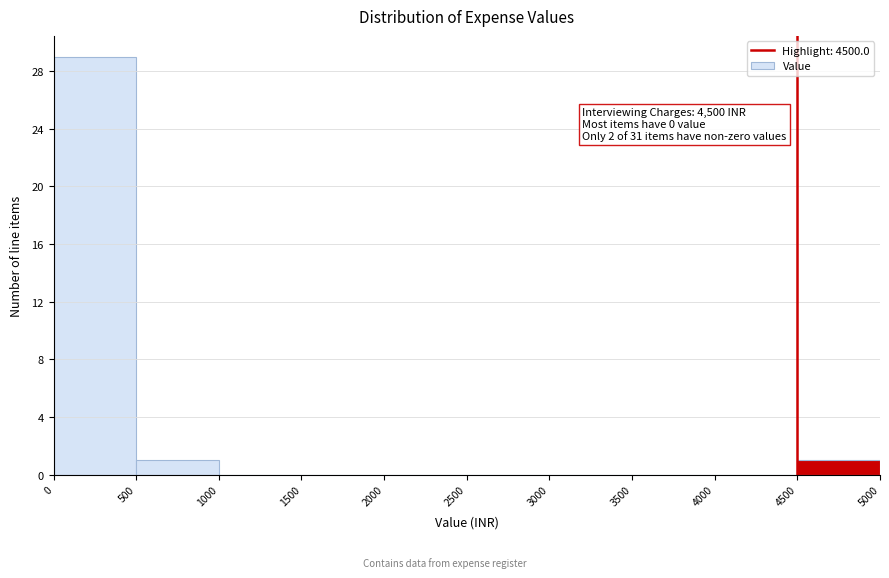

Which range on the x-axis has the tallest bar?

0 to 500